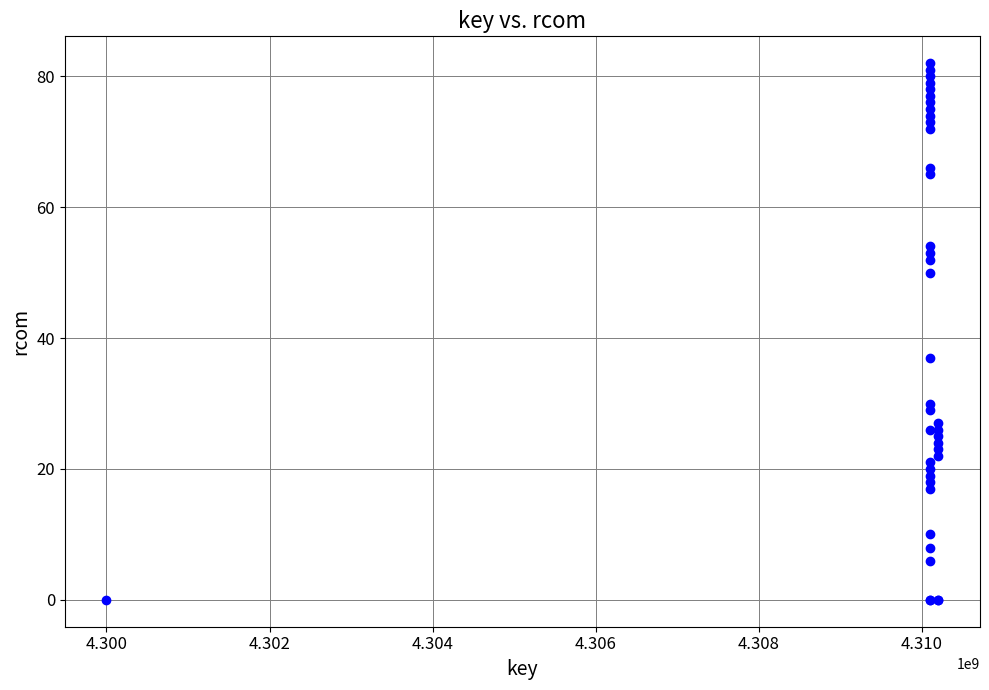

What Y value in the scatter plot is closest to 41?

37